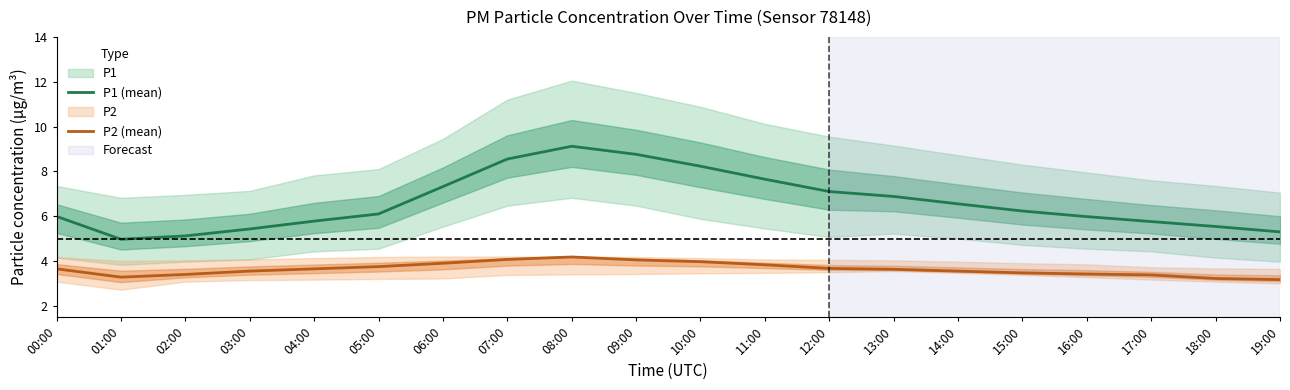

True or false: P1 (mean) and P2 (mean) cross at least once.

False